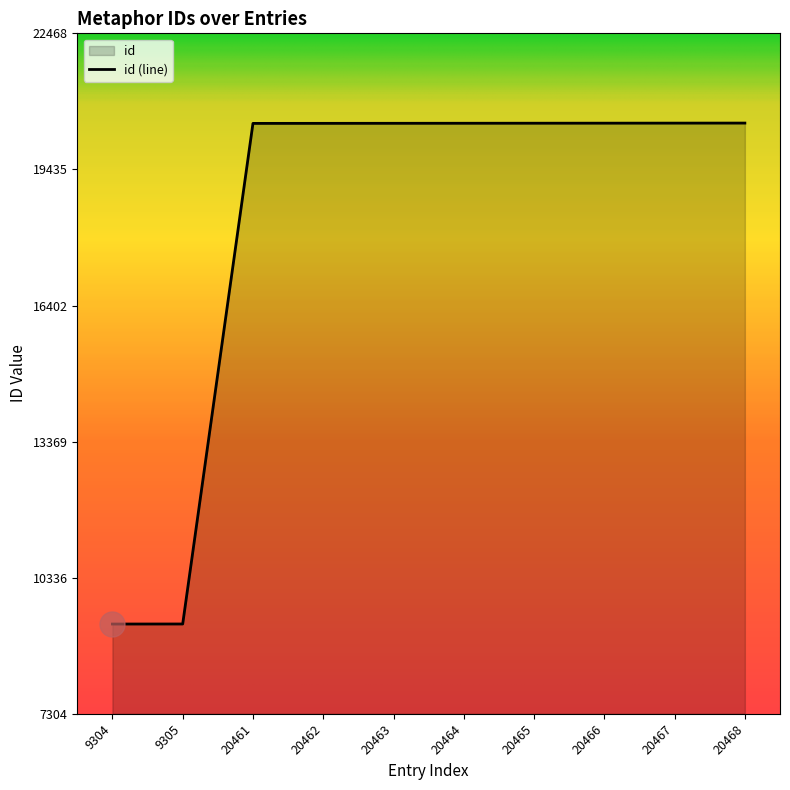

True or false: the data has more than 1 interior local peaks.

False